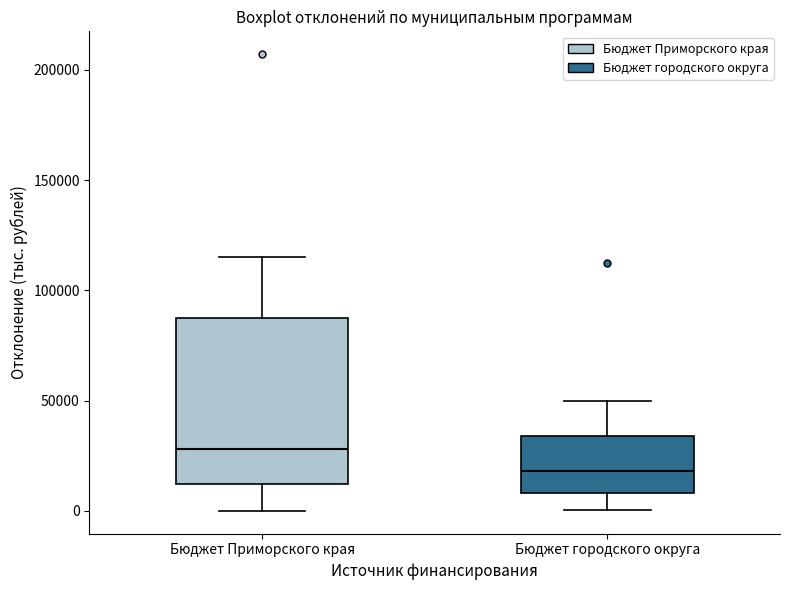

Reading left to right, read every box against the y-axis: the position of its median line, the range the box covers, and the ends of its whiskers. The values are not printed on the chart, so give them approximately, as read against the axis.

Бюджет Приморского края: median 30000, box 10000 to 90000, whiskers 0 to 115000
Бюджет городского округа: median 20000, box 10000 to 35000, whiskers 0 to 50000